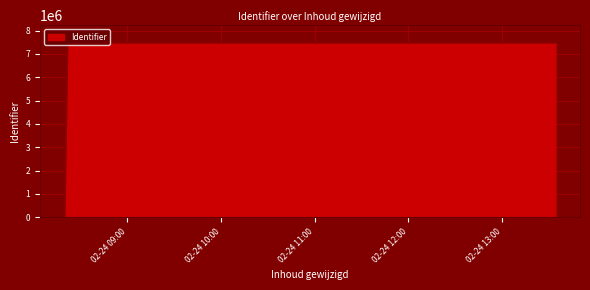

What is the greatest value displayed?

7482132